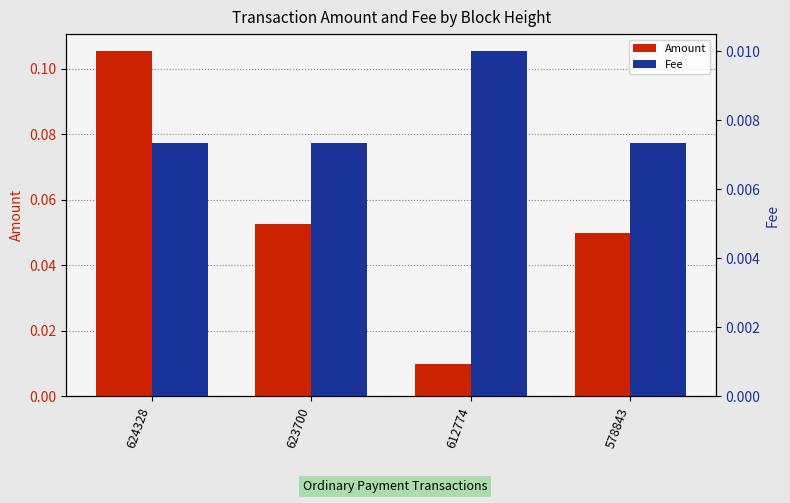

Which series has the largest total across all categories?

Amount